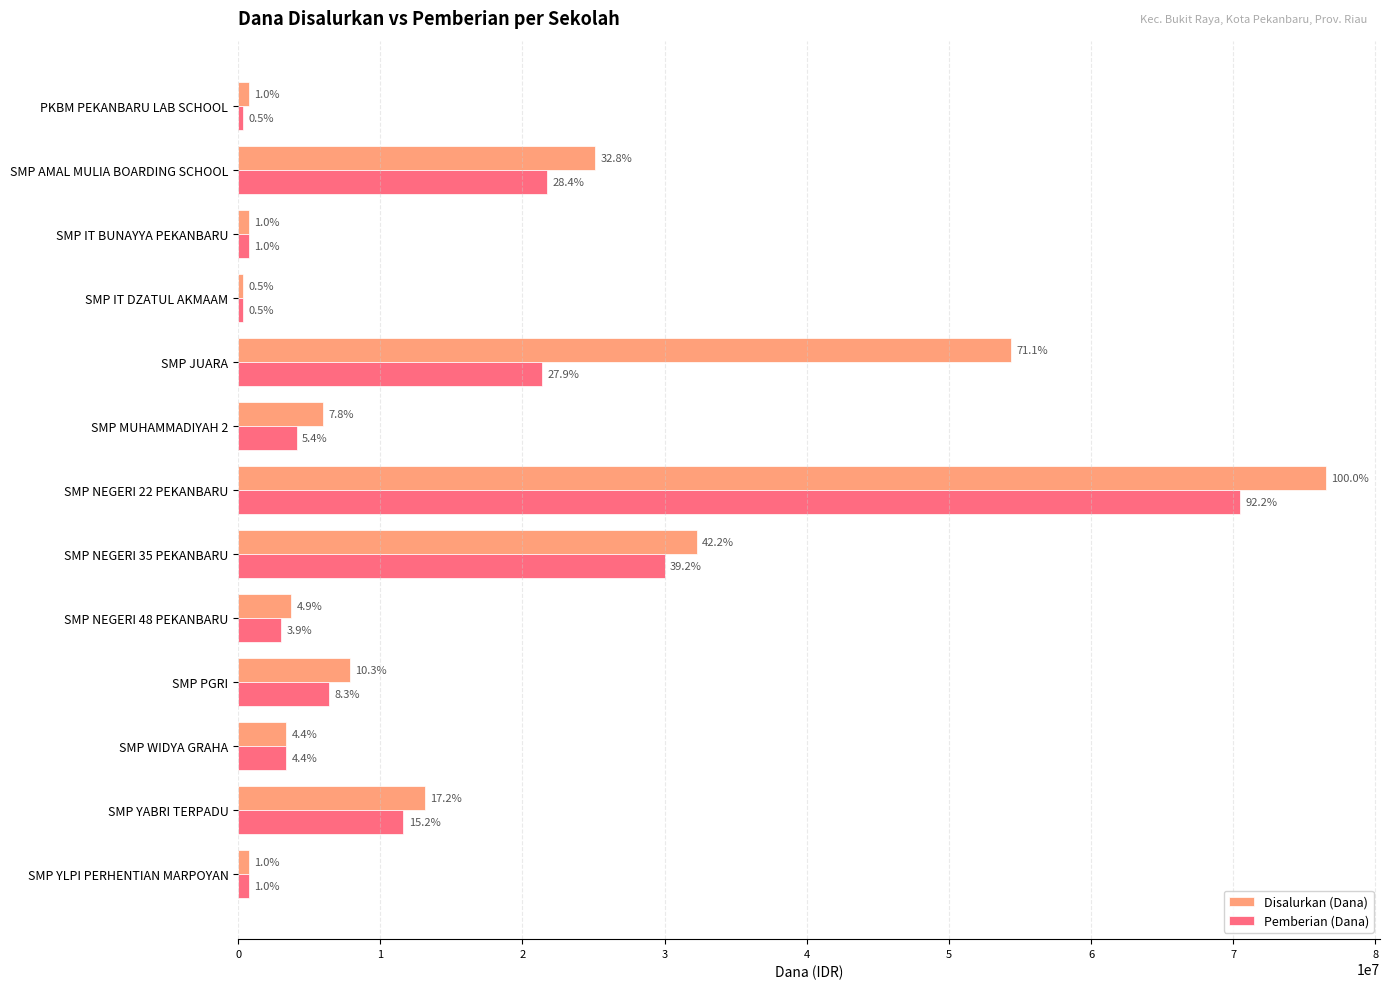

What are all the series names shown in the legend?

Disalurkan (Dana), Pemberian (Dana)